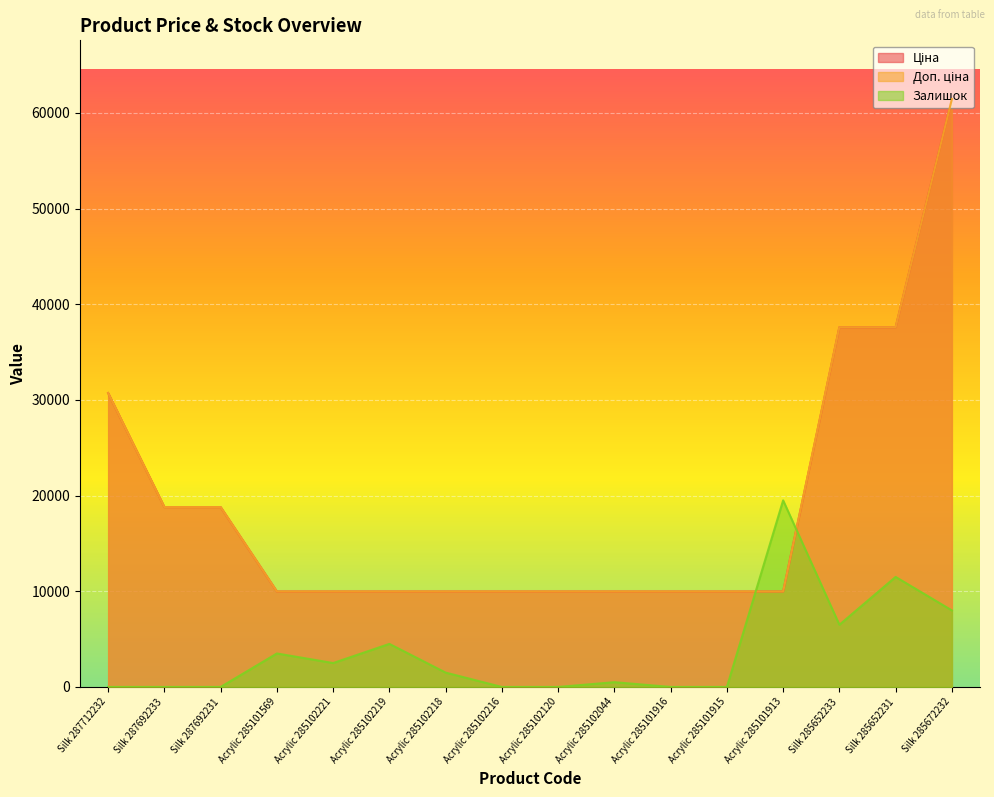

What is the total value across all series at Acrylic 285102221?

22450.0